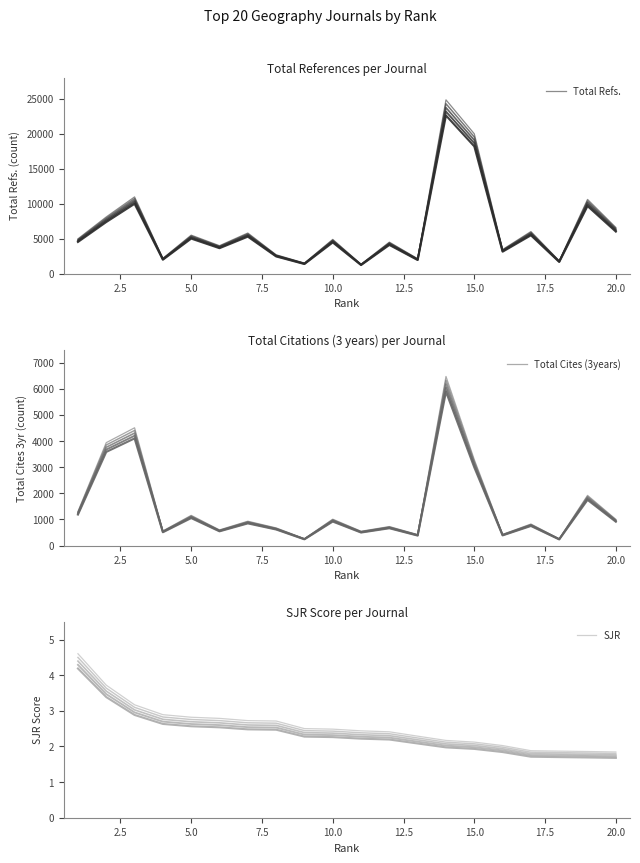

Is the value of SJR (curve 1) at 15 greater than the value of Total Refs. (curve 1) at 12?

No